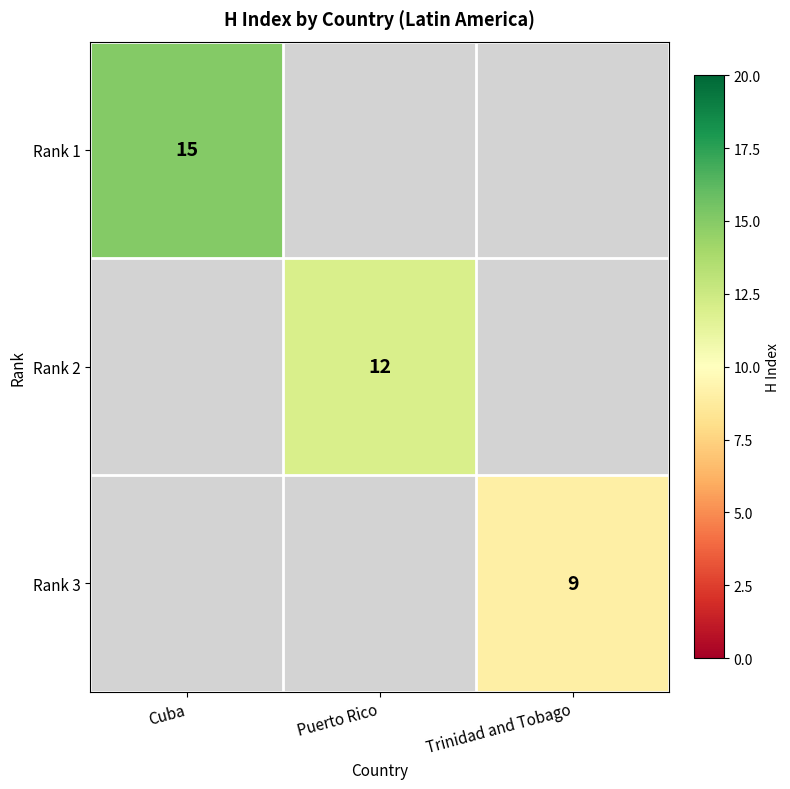

Count the number of data series in this chart.

3